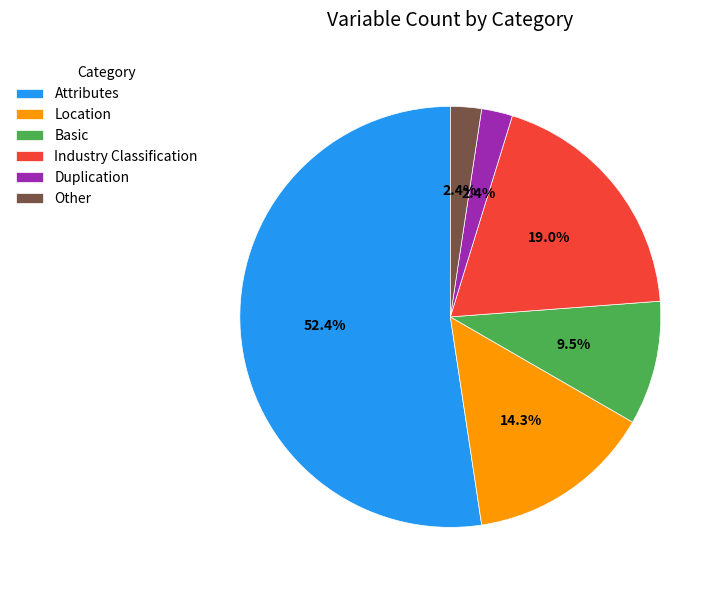

How many slices are in this pie chart?

6